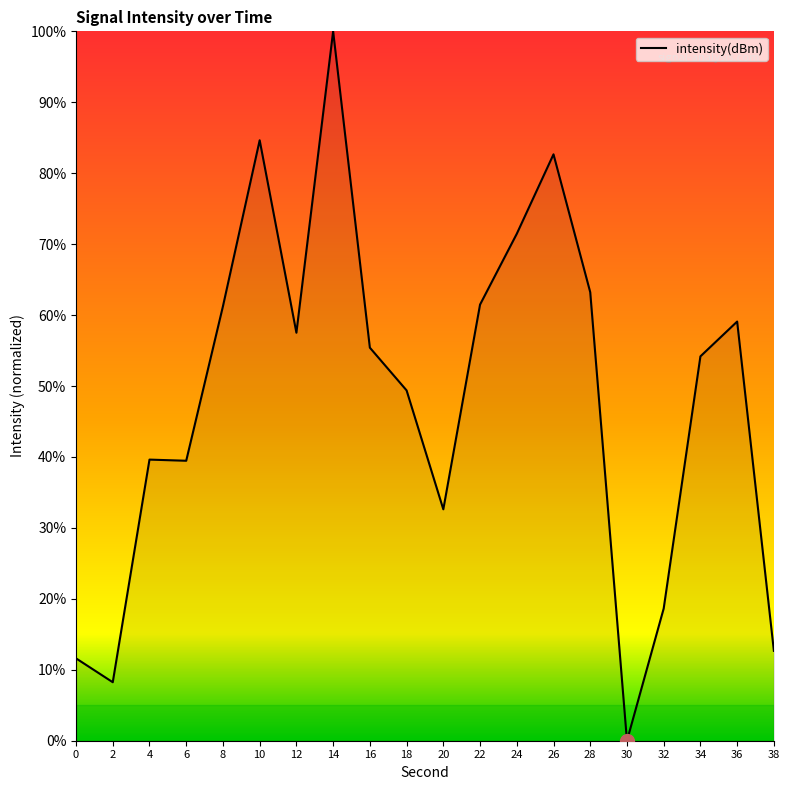

What is the sum of the values at 2 and 32?

26.9